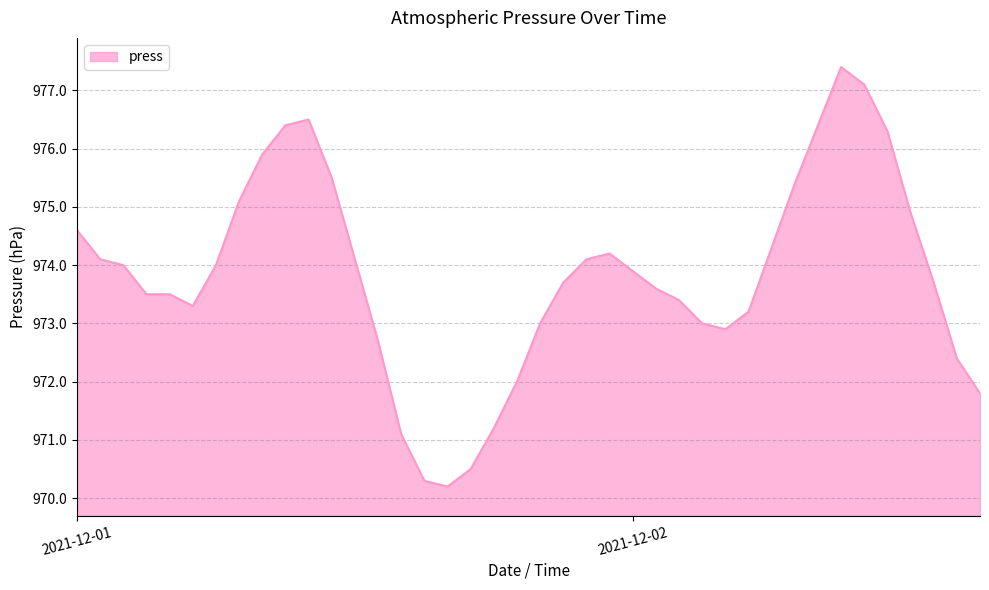

What is the smallest value displayed?

970.2